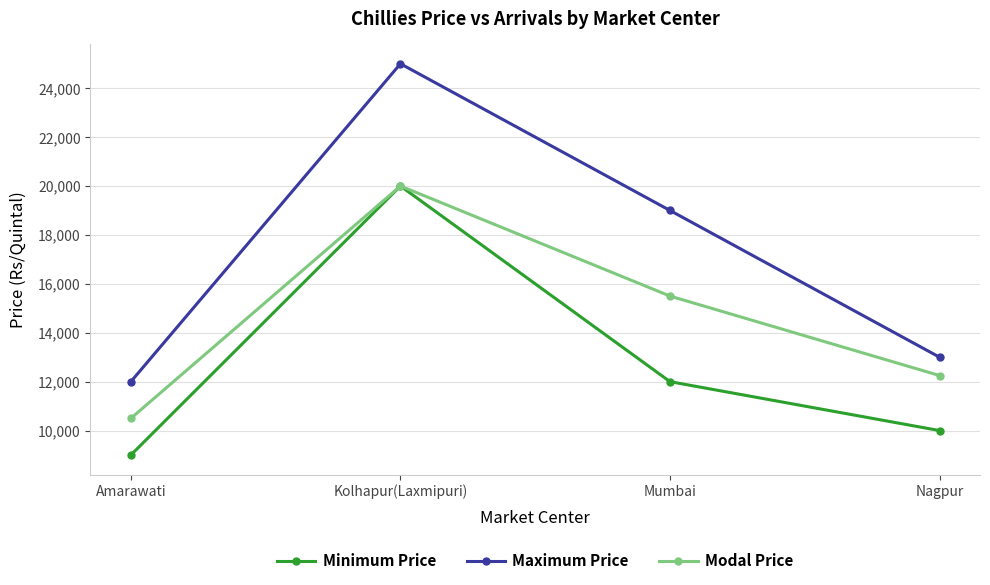

True or false: Minimum Price and Maximum Price intersect in this chart.

False